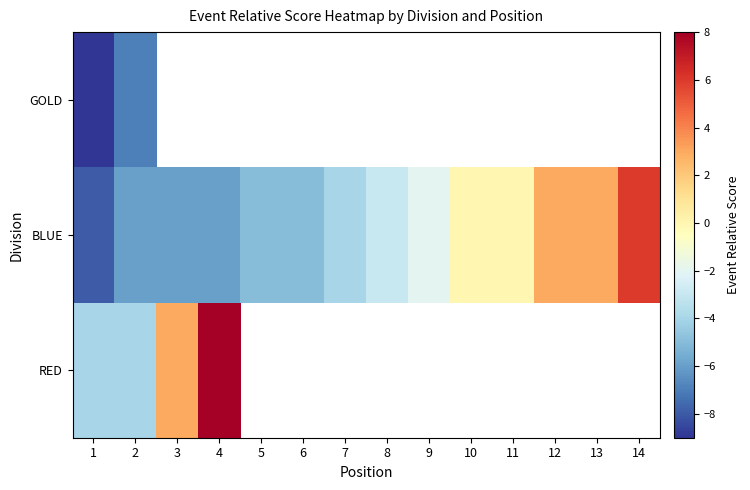

At how many categories does at least one series exceed -2?

7